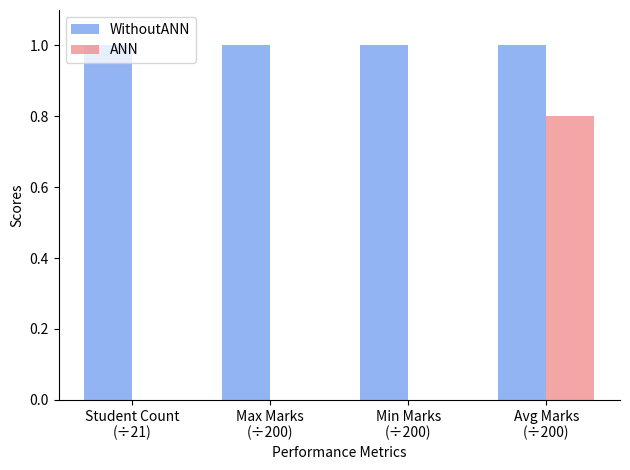

The value of WithoutANN at Max Marks
(÷200) is 1.7. True or false?

False